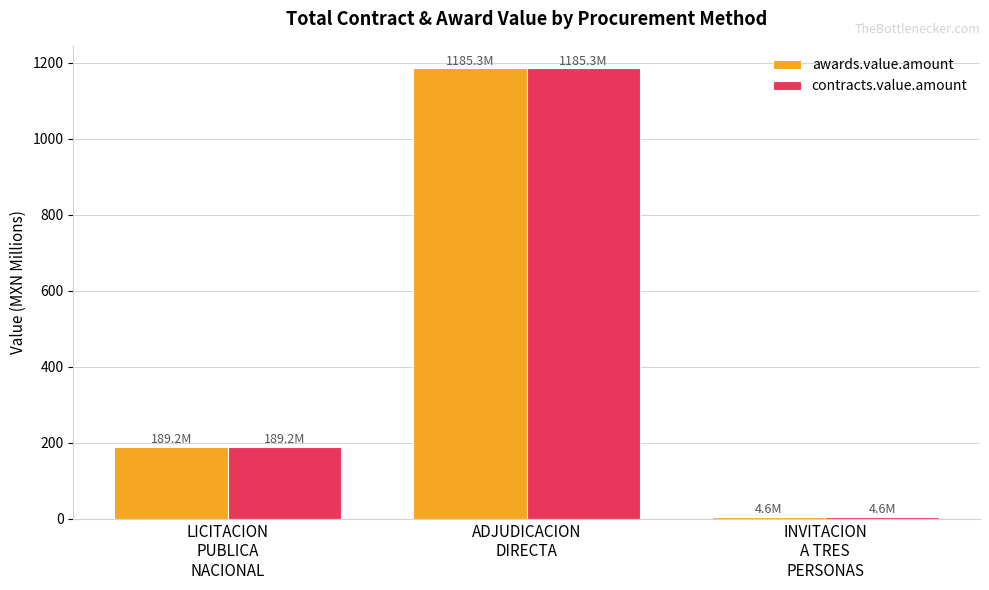

What is the sum of all awards.value.amount values?

1379.1